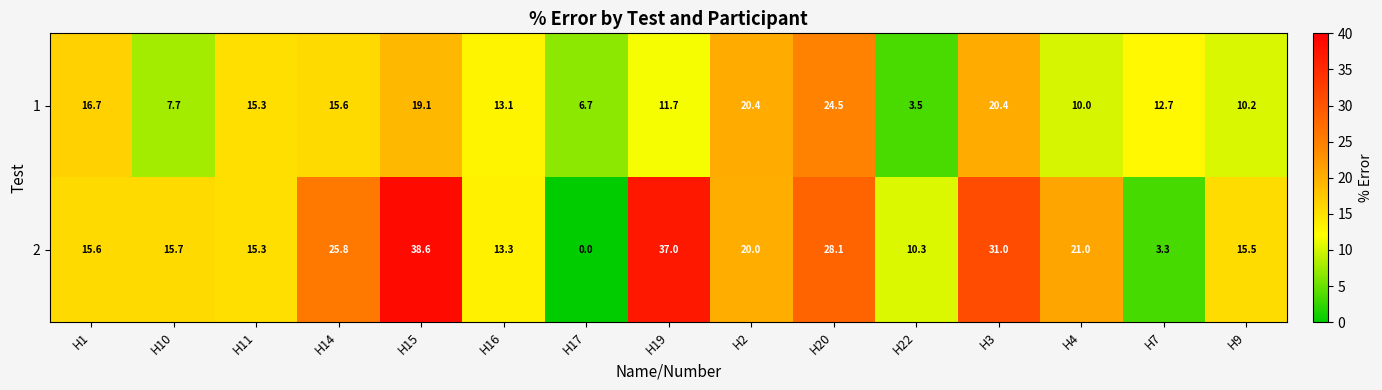

List the series in order of their overall mean, lowest first.

1, 2